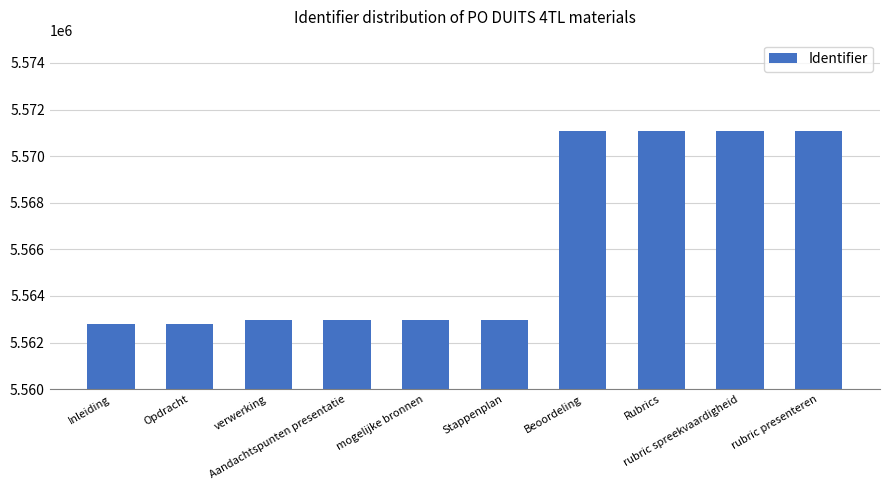

What is the difference between the maximum and minimum values?

8298